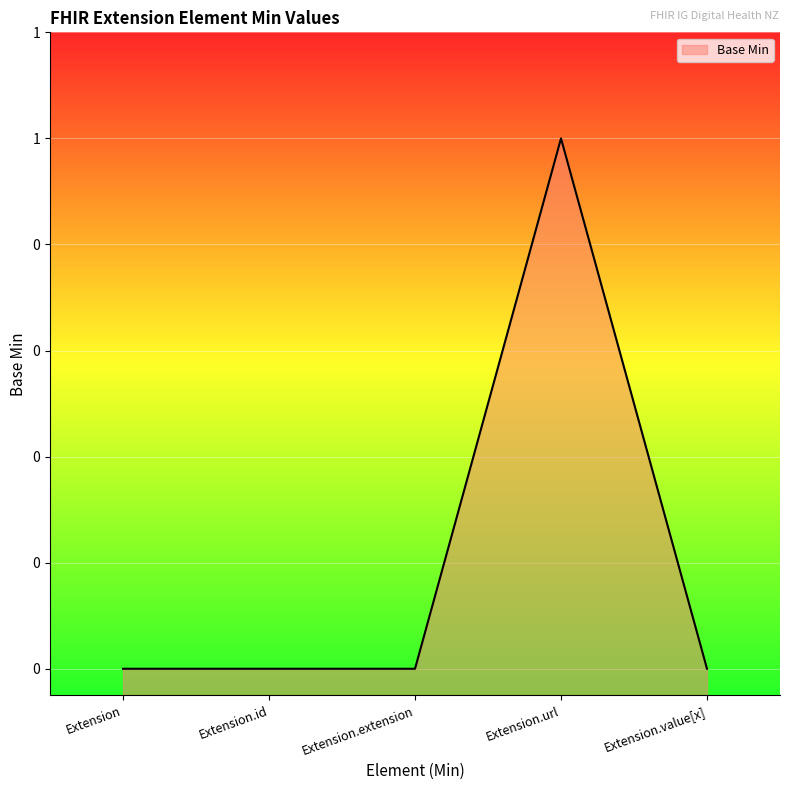

Does the chart display data point markers on the line(s)?

No